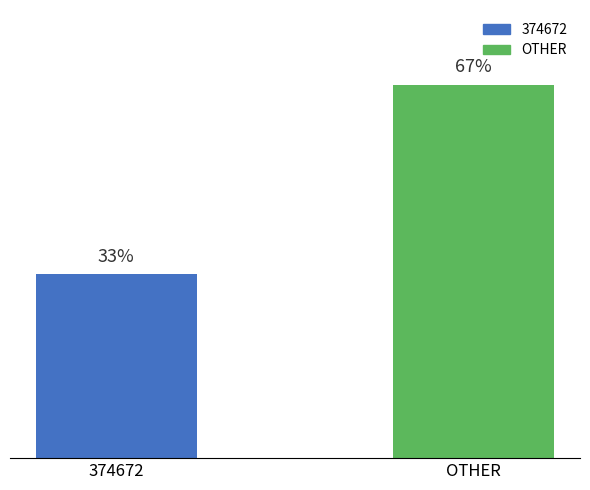

Which has a higher value, OTHER or 374672?

OTHER